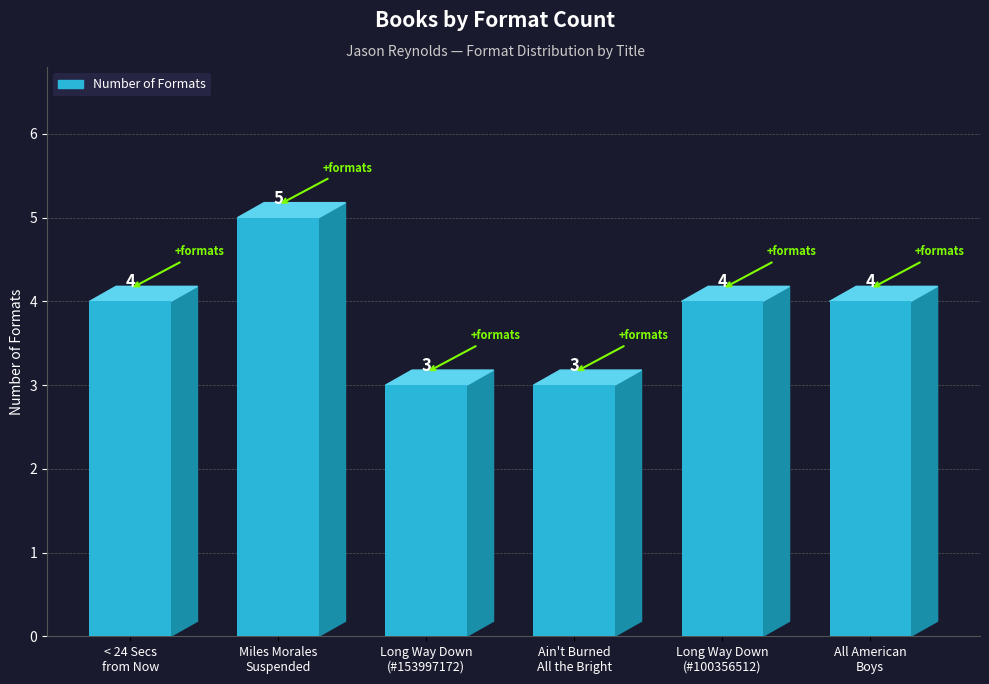

What is the label of the 6th bar from the right?

< 24 Secs
from Now